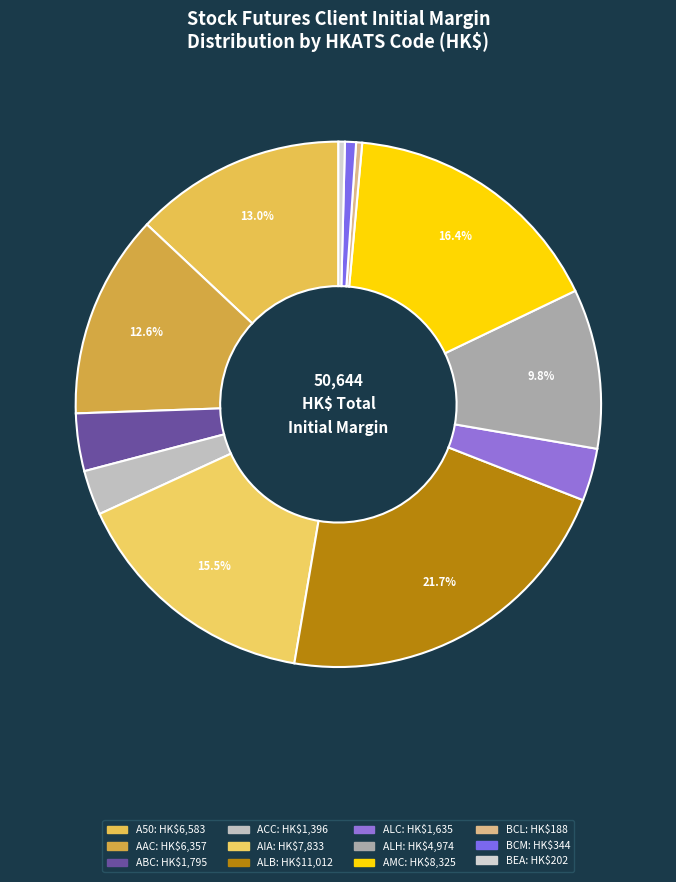

The BCL slice represents 1% of the pie. True or false?

False